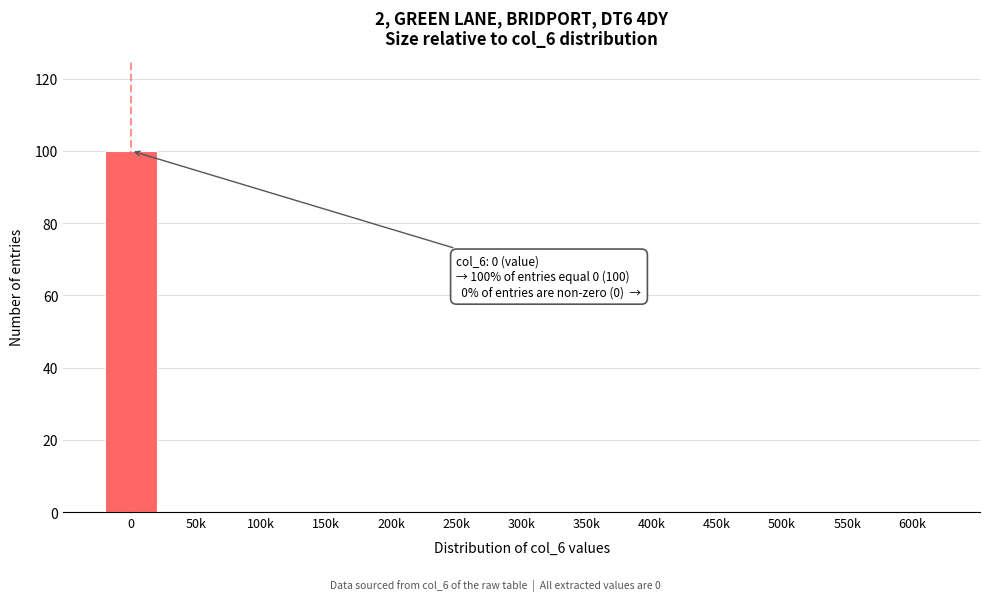

Reading left to right, transcribe all the data shown in this chart.

0=100	50k=0	100k=0	150k=0	200k=0	250k=0	300k=0	350k=0	400k=0	450k=0	500k=0	550k=0	600k=0